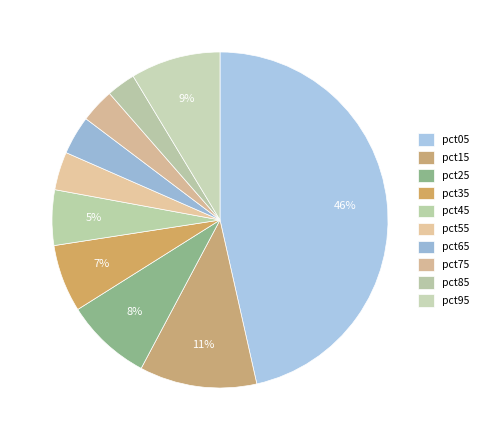

To the nearest percent, what portion does pct15 represent?

11%